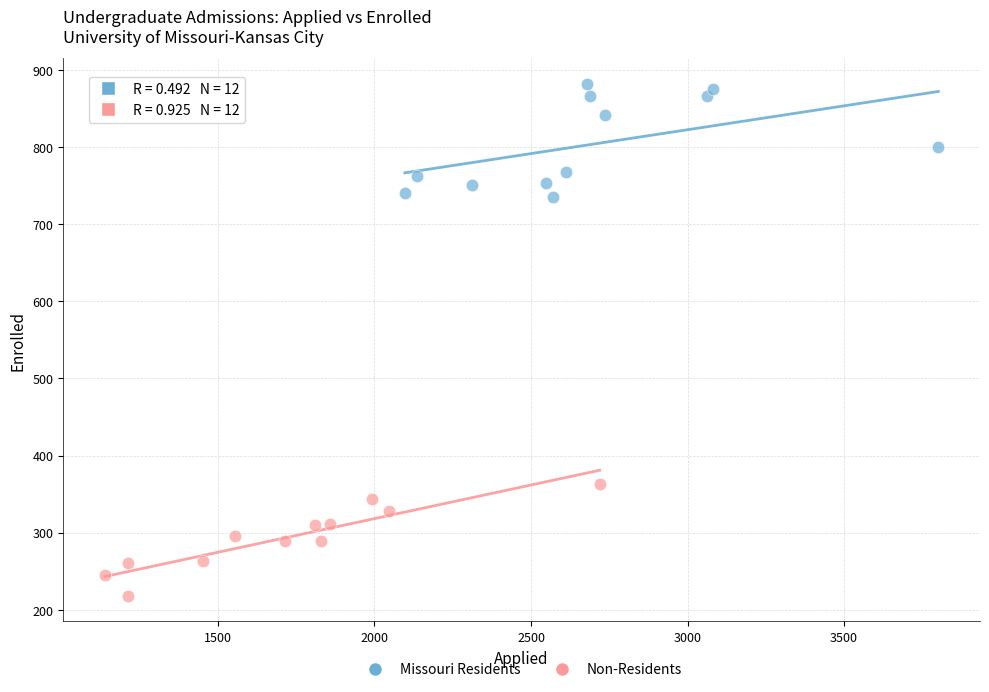

Which series contains the lowest Y value?

Non-Residents